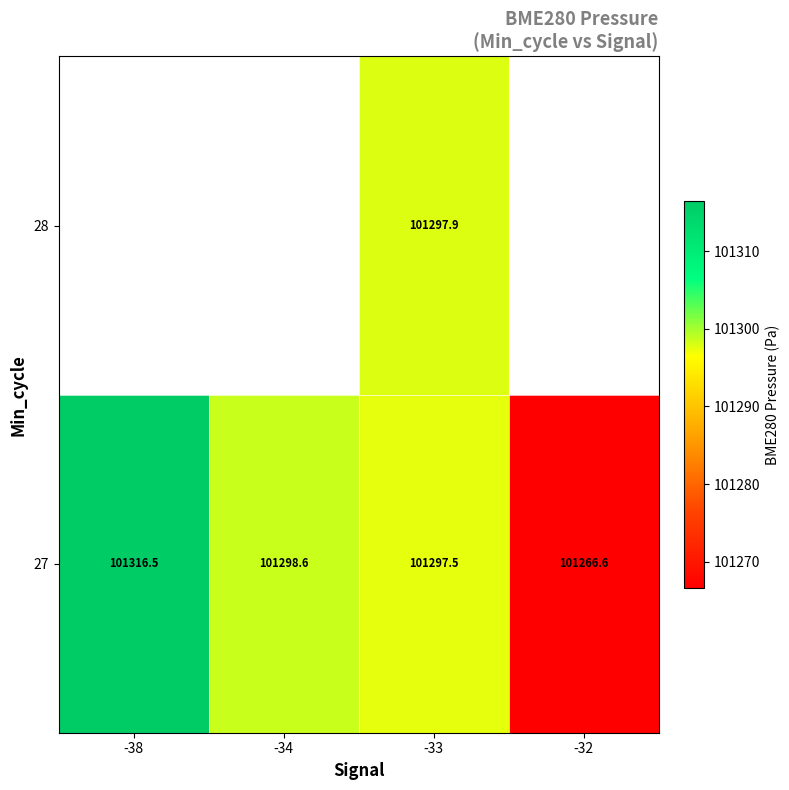

How many values in the 27 series exceed 101298?

2